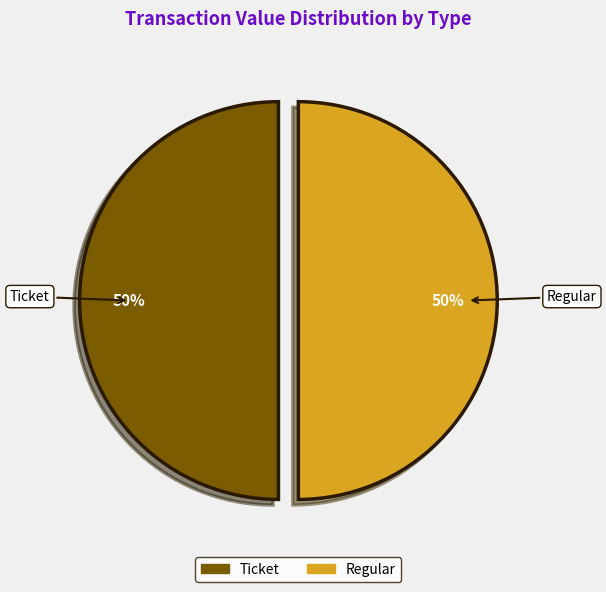

True or false: Regular accounts for 63% of the total.

False